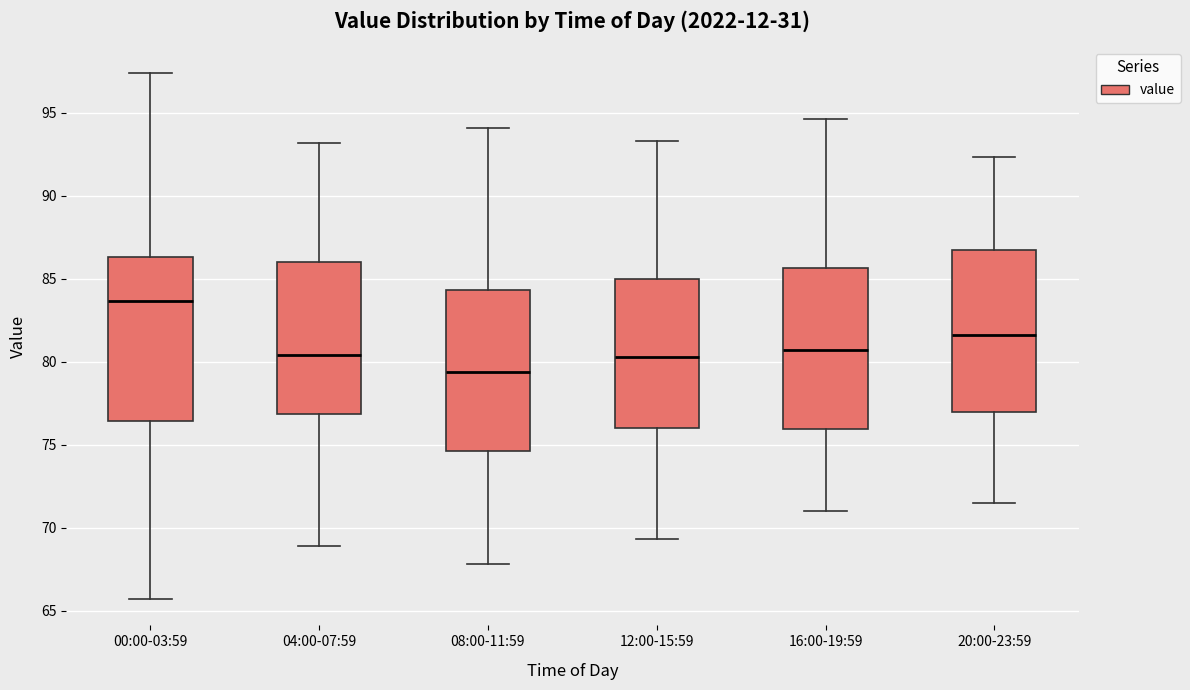

Reading left to right, transcribe this box plot: for each box, give where its median line is, the range the box spans, and where its two whiskers end, as read against the y-axis. The values are not printed on the chart, so give them approximately, as read against the axis.

00:00-03:59: median 83.5, box 76.5 to 86.5, whiskers 65.5 to 97.5
04:00-07:59: median 80.5, box 77.0 to 86.0, whiskers 69.0 to 93.0
08:00-11:59: median 79.5, box 74.5 to 84.5, whiskers 68.0 to 94.0
12:00-15:59: median 80.5, box 76.0 to 85.0, whiskers 69.5 to 93.5
16:00-19:59: median 80.5, box 76.0 to 85.5, whiskers 71.0 to 94.5
20:00-23:59: median 81.5, box 77.0 to 87.0, whiskers 71.5 to 92.5